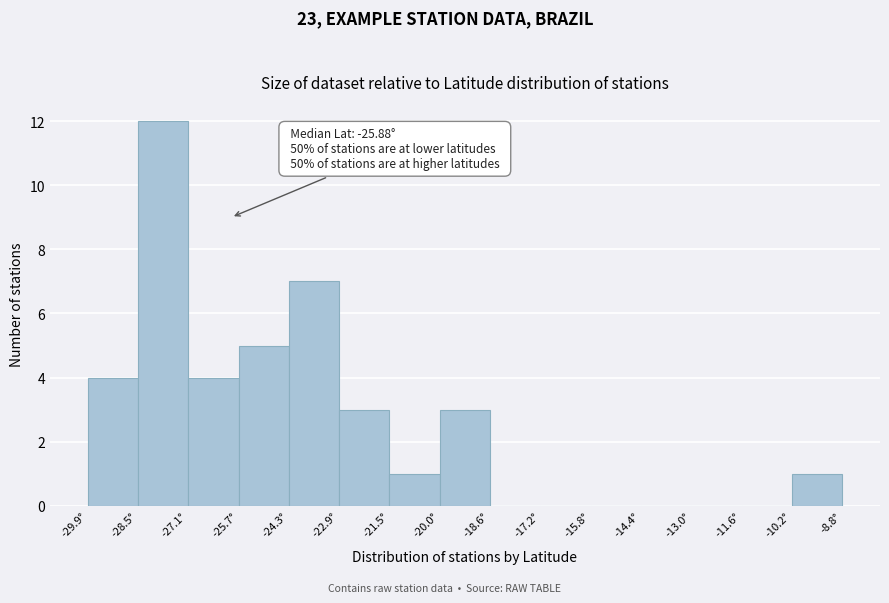

Over which range of the x-axis is the bar tallest?

-28.4 to -27.0